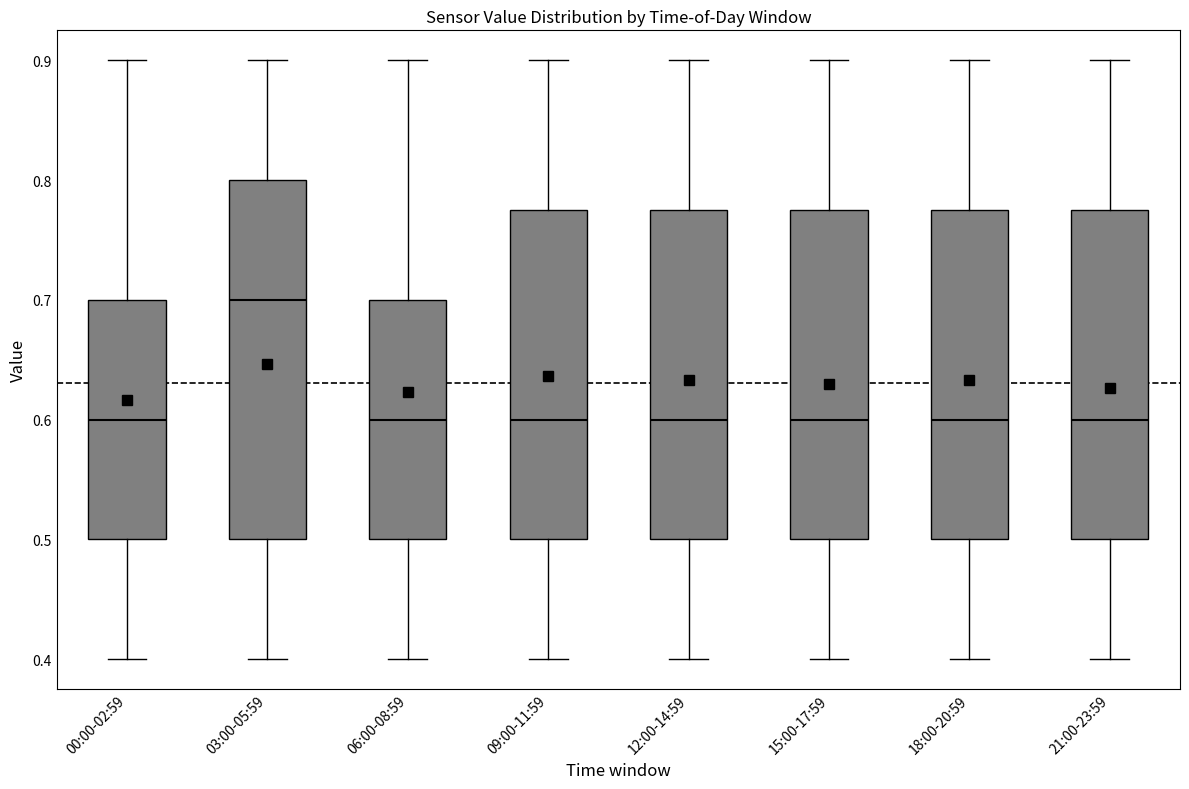

Reading left to right, transcribe this box plot: for each box, give where its median line is, the range the box spans, and where its two whiskers end, as read against the y-axis. The values are not printed on the chart, so give them approximately, as read against the axis.

00:00-02:59: median 0.60, box 0.50 to 0.70, whiskers 0.40 to 0.90
03:00-05:59: median 0.70, box 0.50 to 0.80, whiskers 0.40 to 0.90
06:00-08:59: median 0.60, box 0.50 to 0.70, whiskers 0.40 to 0.90
09:00-11:59: median 0.60, box 0.50 to 0.78, whiskers 0.40 to 0.90
12:00-14:59: median 0.60, box 0.50 to 0.78, whiskers 0.40 to 0.90
15:00-17:59: median 0.60, box 0.50 to 0.78, whiskers 0.40 to 0.90
18:00-20:59: median 0.60, box 0.50 to 0.78, whiskers 0.40 to 0.90
21:00-23:59: median 0.60, box 0.50 to 0.78, whiskers 0.40 to 0.90